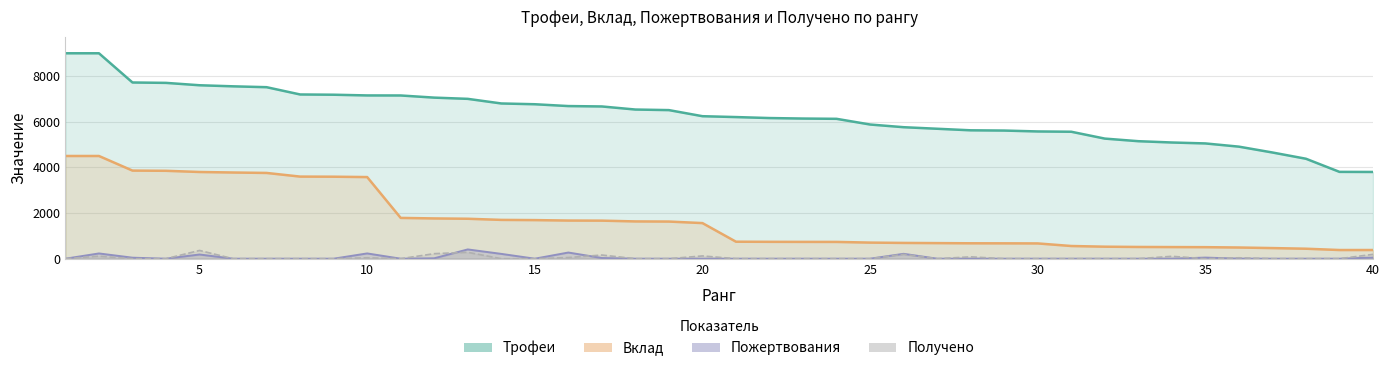

True or false: Трофеи has a value of 3869 at 10.

False